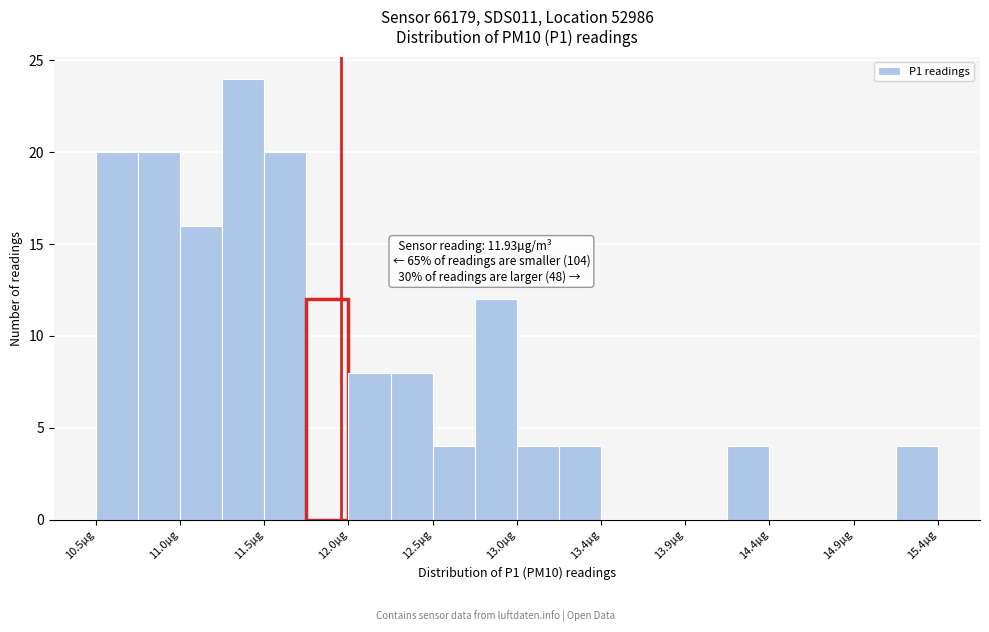

Which range on the x-axis has the tallest bar?

11.25 to 11.50